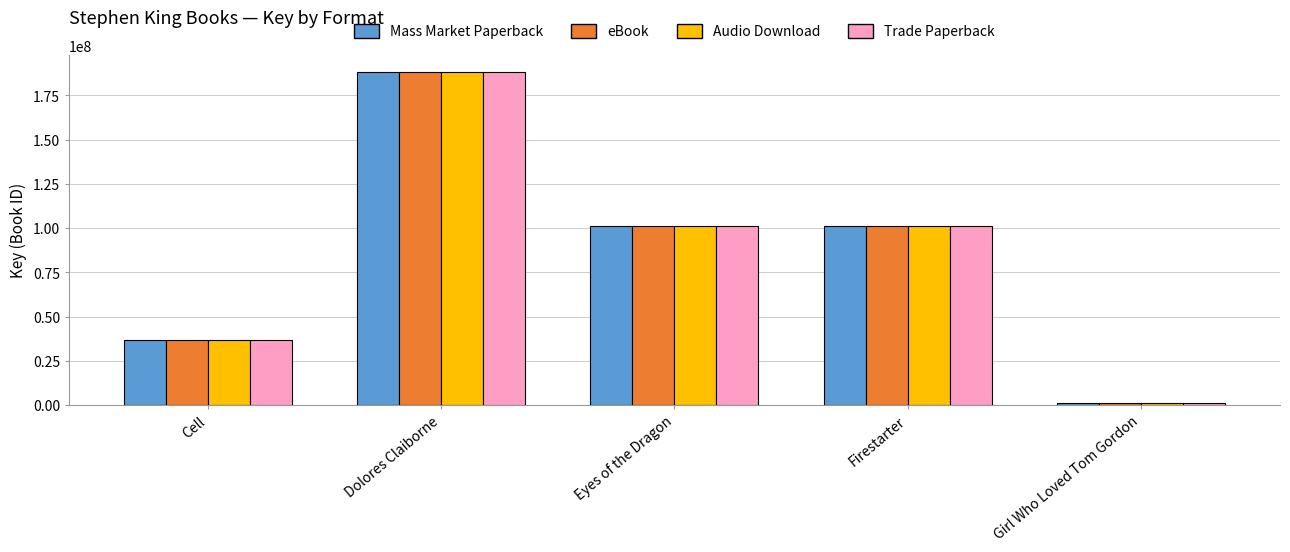

Read the Trade Paperback value at Dolores Claiborne, to the nearest 100.

188339400